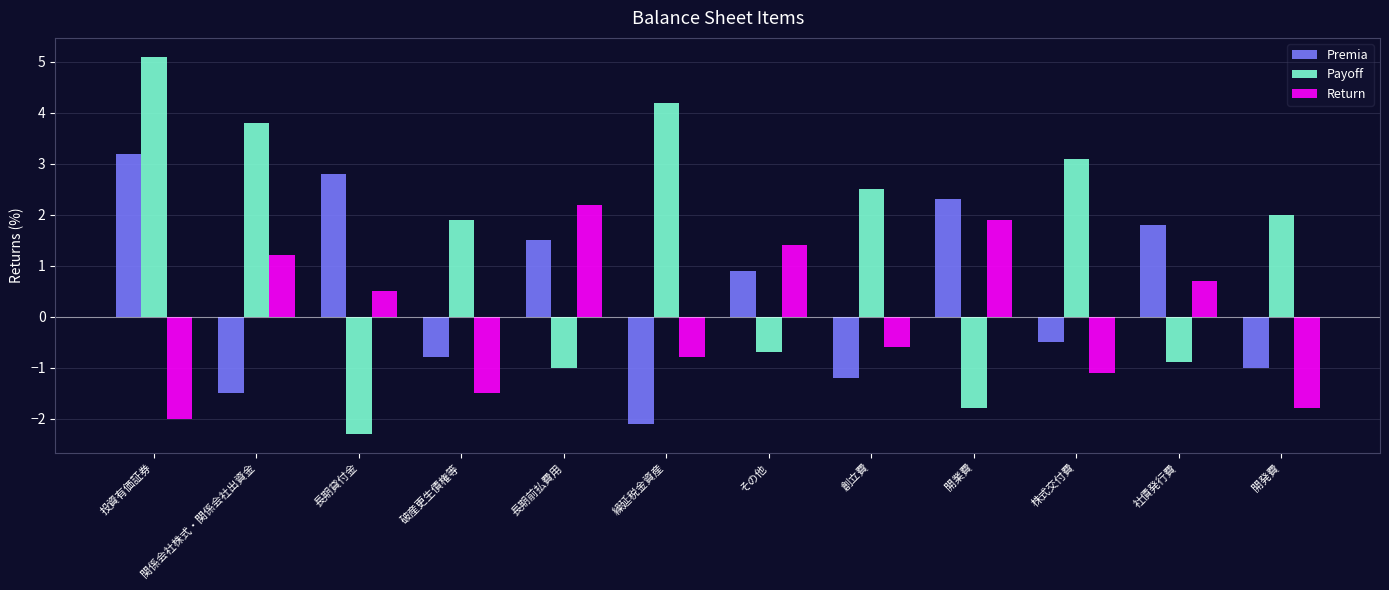

What position from the left is 長期貸付金?

3